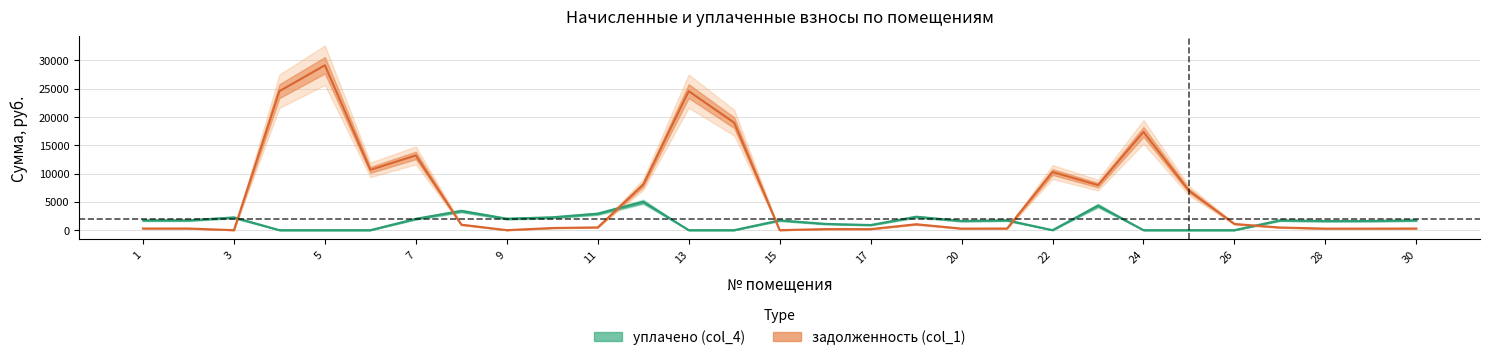

What is the difference between the second highest and minimum values in the задолженность (col_1) series?

24552.9